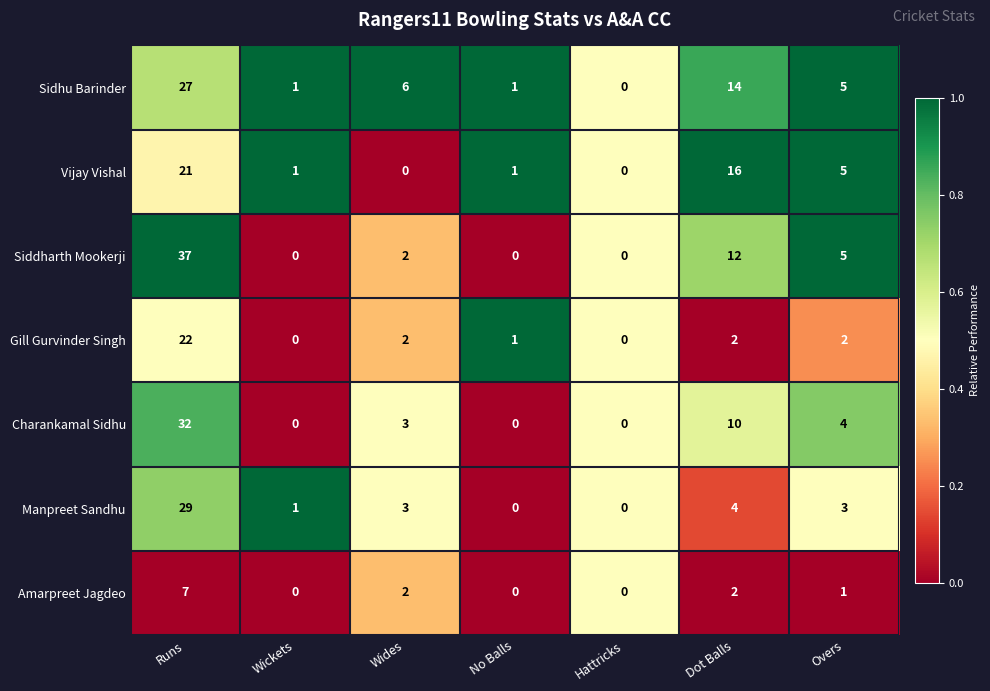

True or false: Manpreet Sandhu has a value of 0 at Hattricks.

True